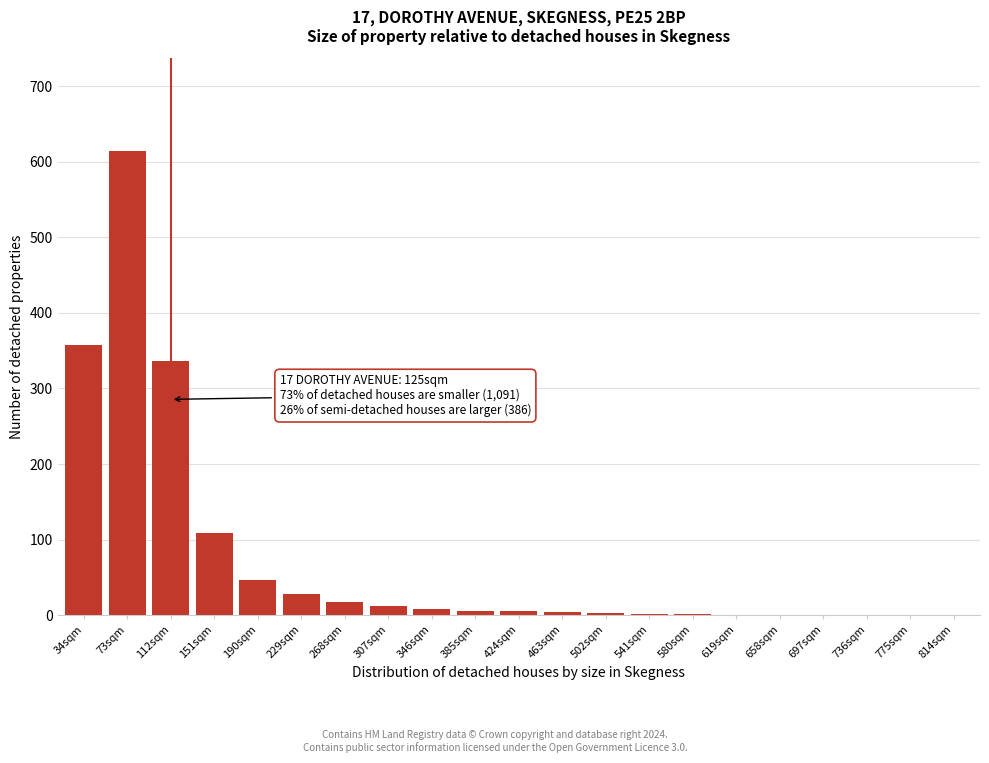

Which category has the highest value across all series?

73sqm